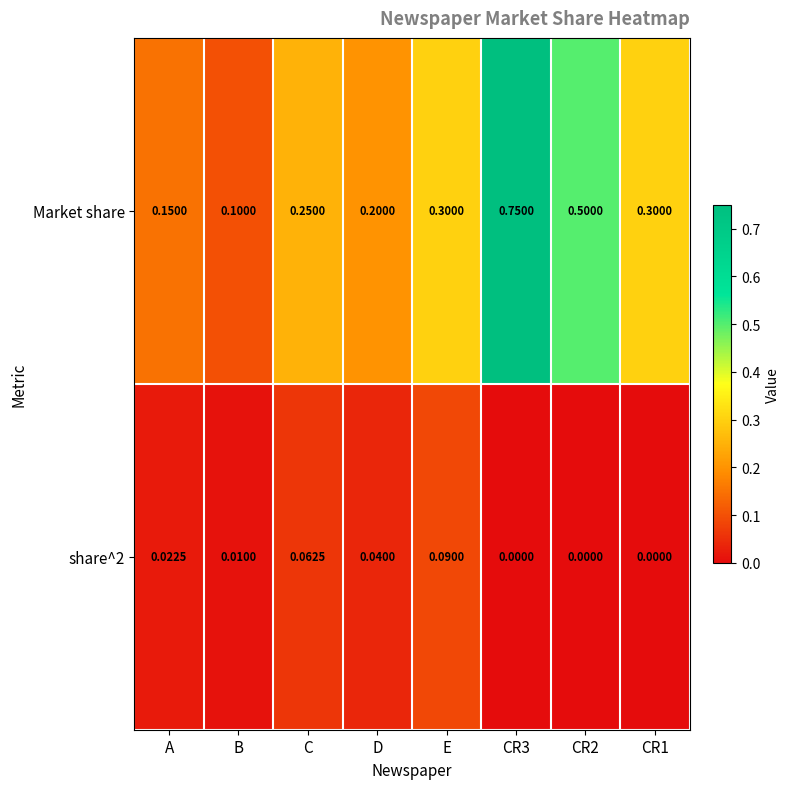

Which series has the largest range (max minus min)?

Market share